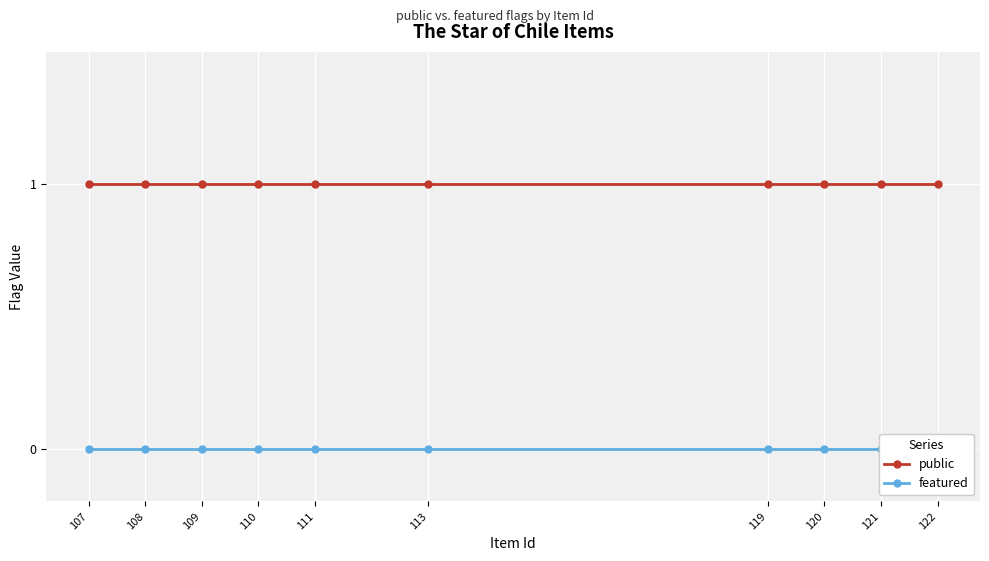

List the labels in order of public value, smallest first.

122, 121, 120, 119, 113, 111, 110, 109, 108, 107